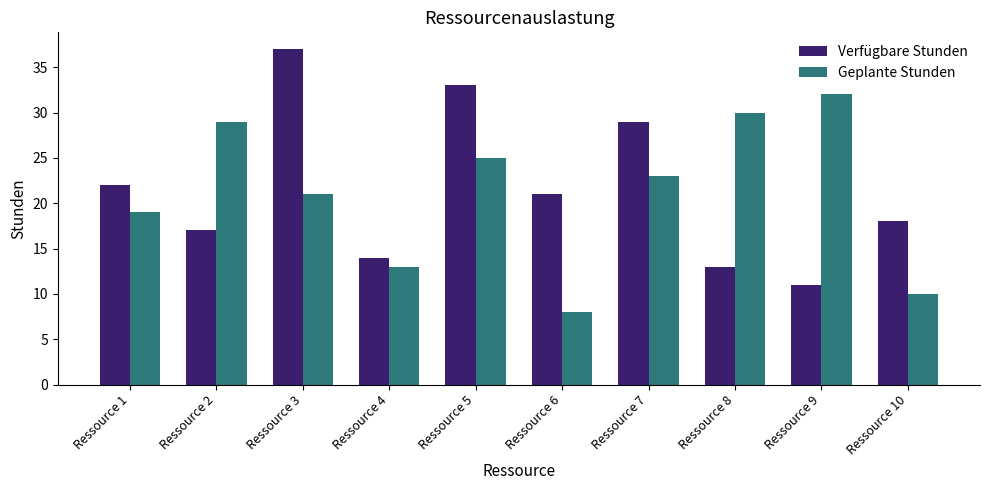

What is the difference between the Geplante Stunden values at Ressource 9 and Ressource 5?

7